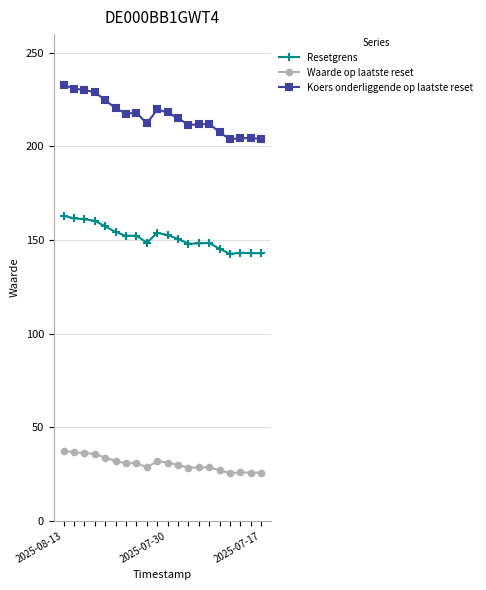

True or false: Koers onderliggende op laatste reset has more than 2 interior local peaks.

True